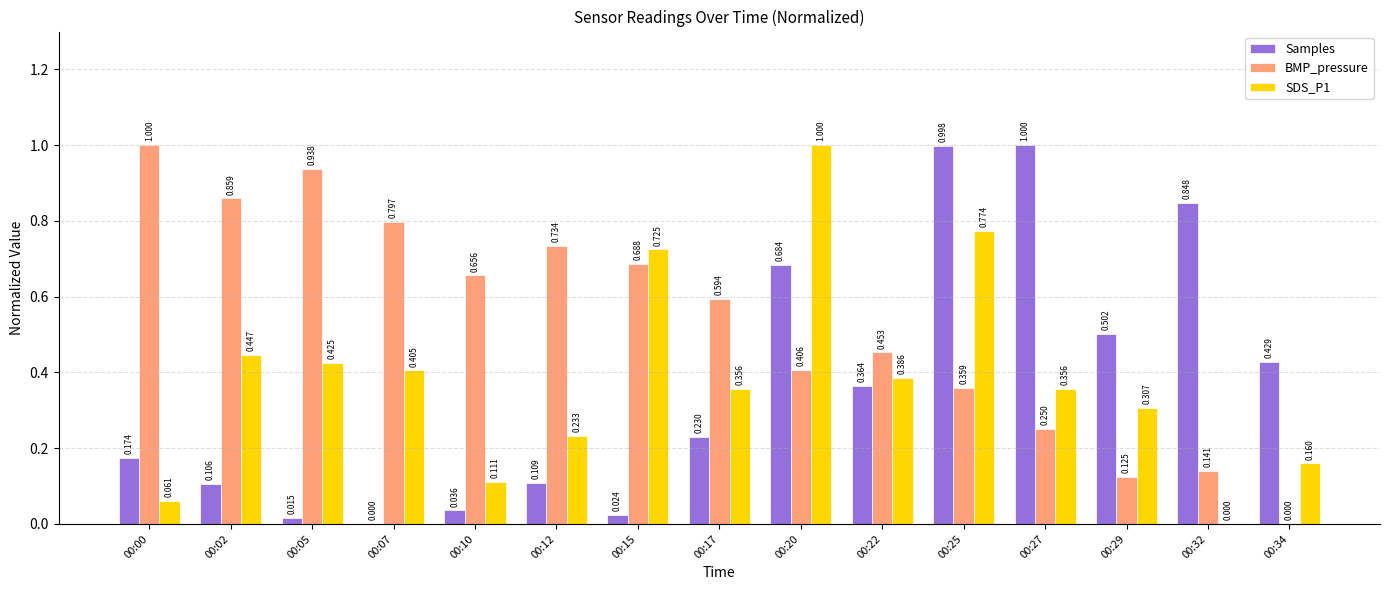

Between 00:05 and 00:34, which series saw the biggest shift?

BMP_pressure